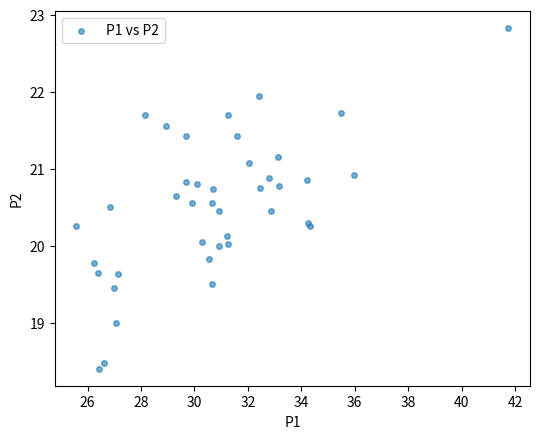

What is the range of X values (max minus min)?

16.2